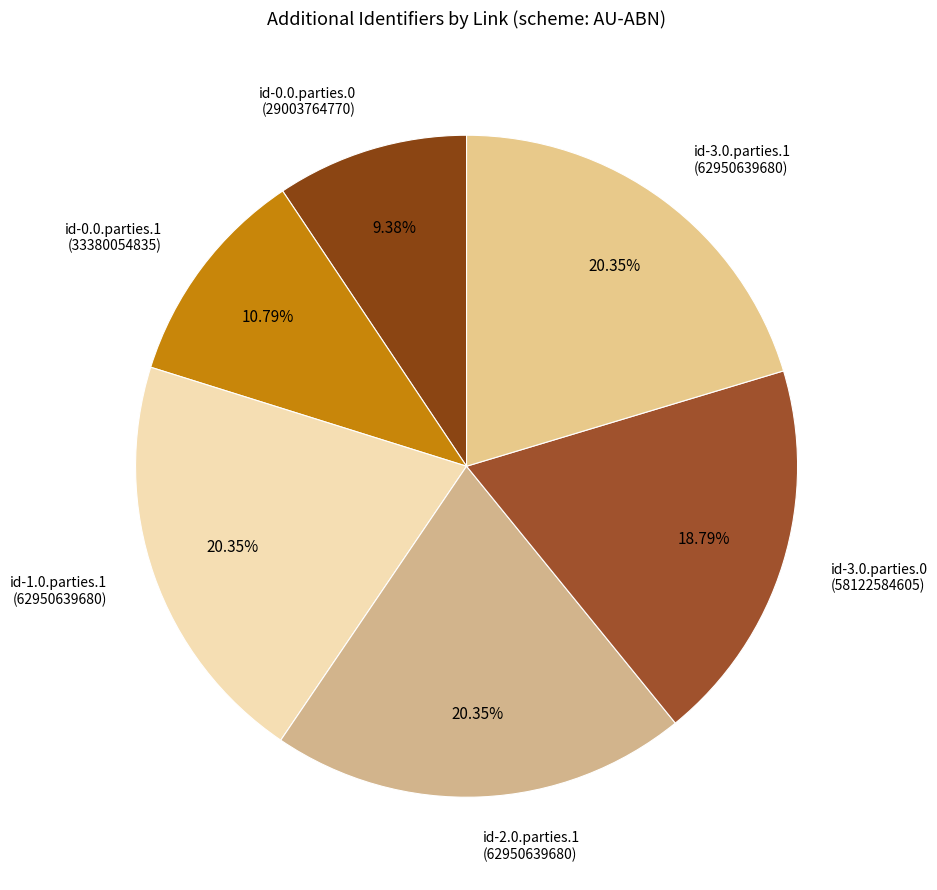

What is the ratio of the value at id-3.0.parties.1 (62950639680) to the value at id-1.0.parties.1 (62950639680)?

1.0